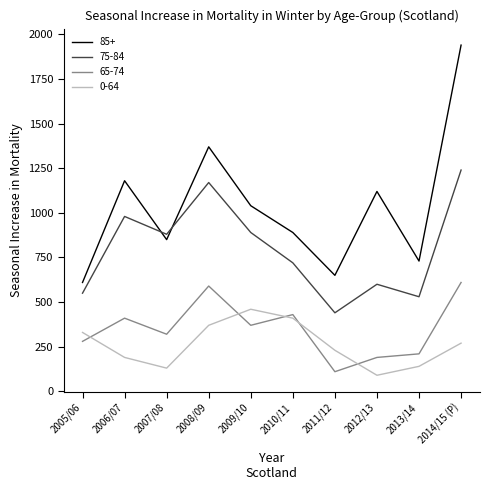

True or false: 85+ and 65-74 intersect in this chart.

False